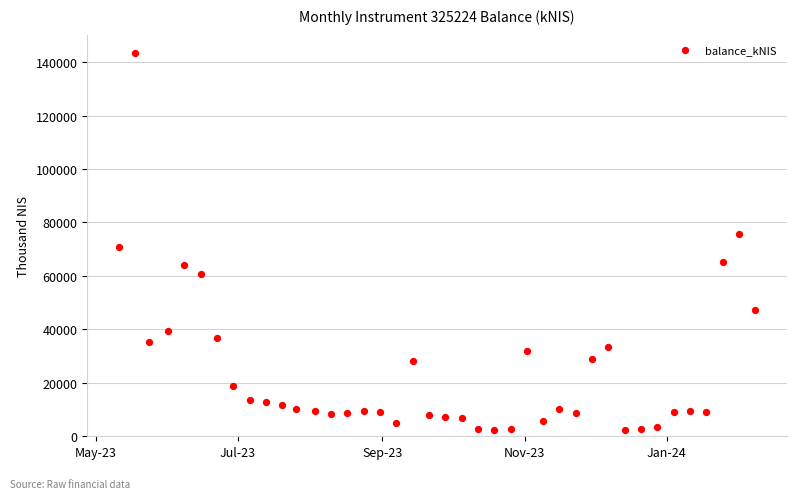

What is the range of Y values (max minus min)?

140784.5